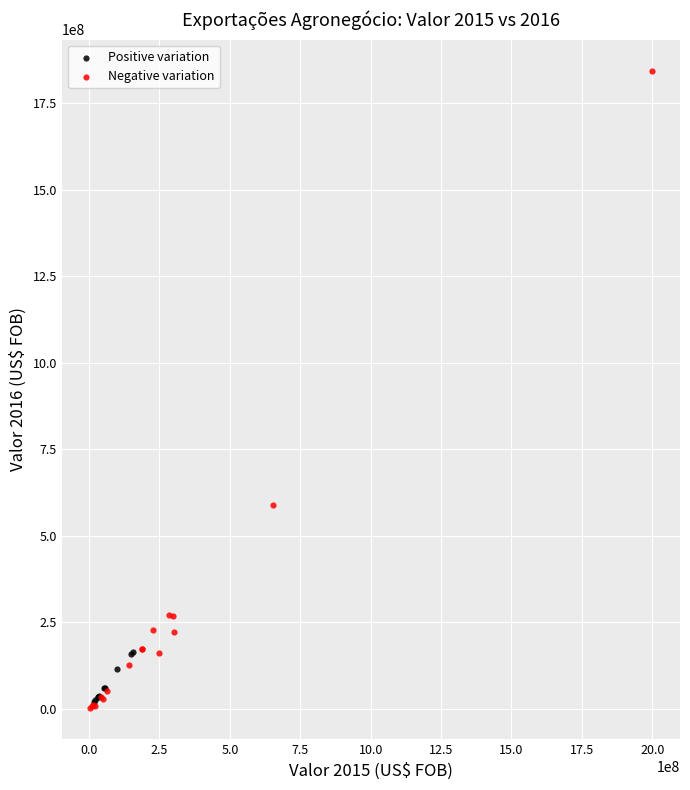

What are all the series names shown in the legend?

Positive variation, Negative variation